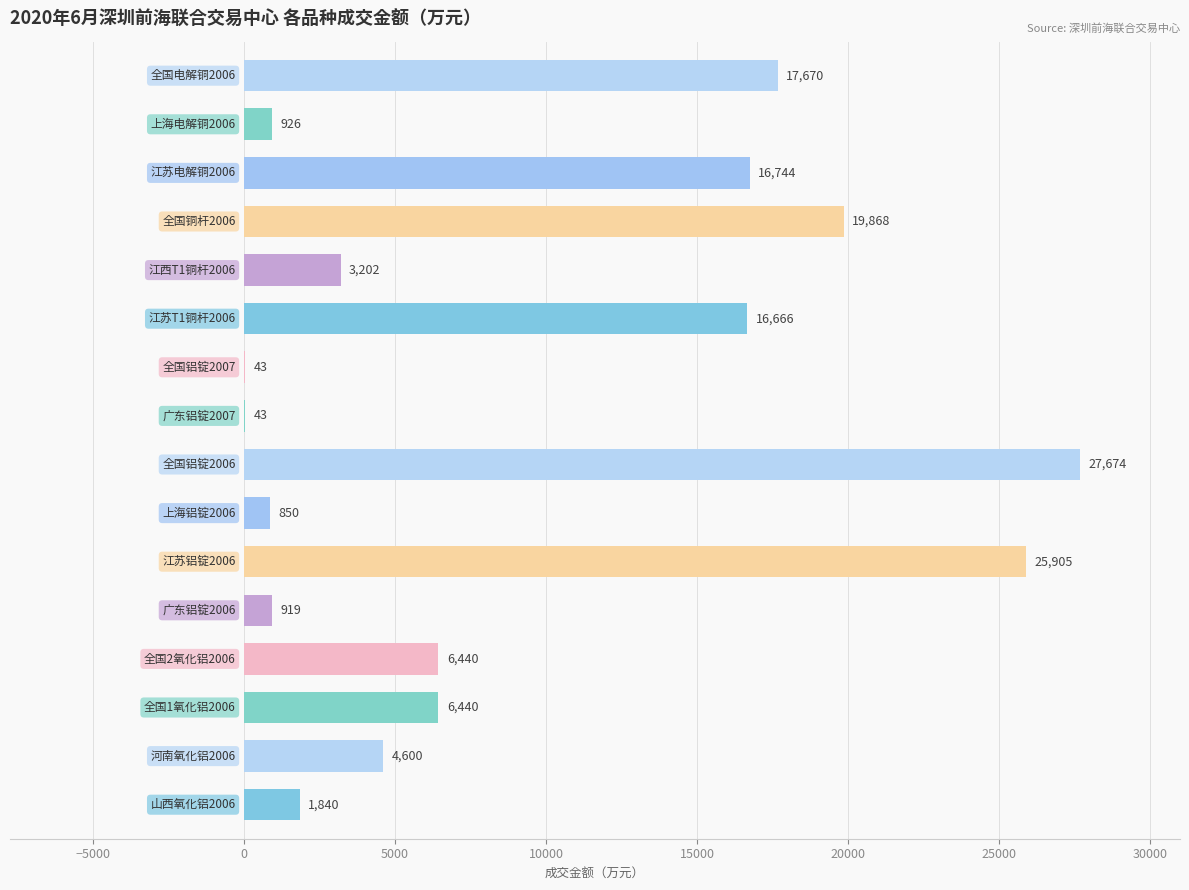

What is the greatest value displayed?

27674.4